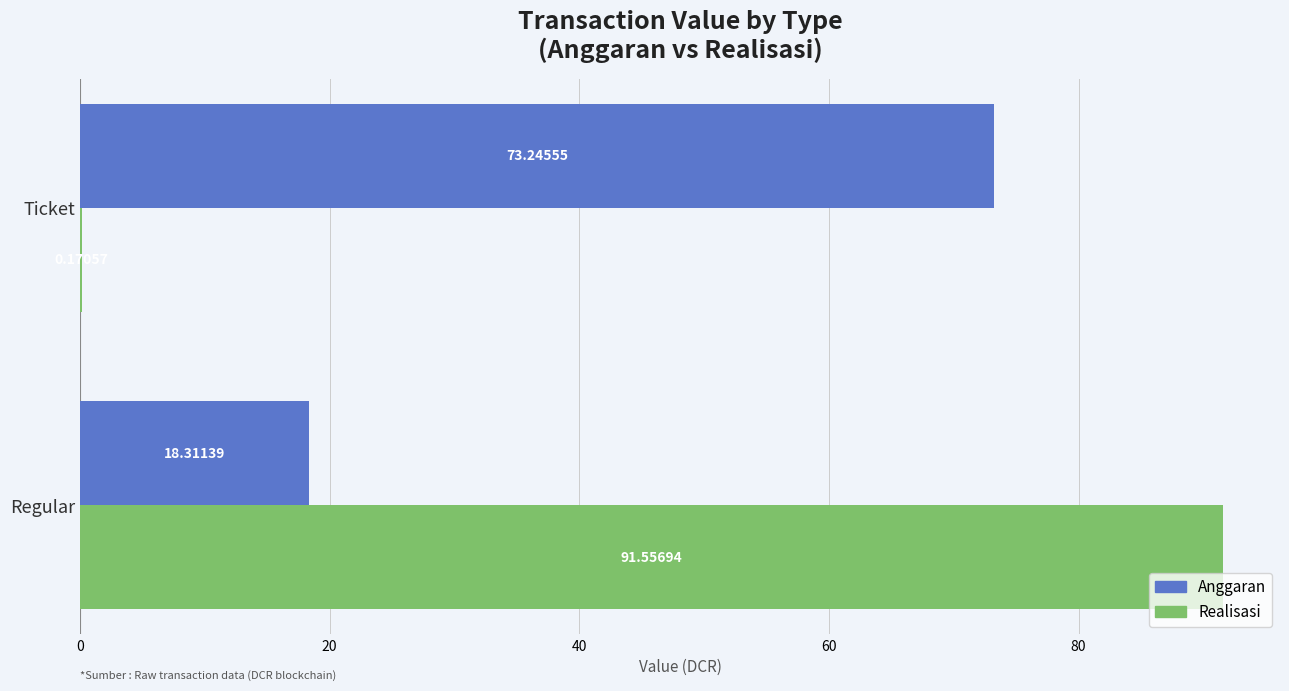

Which label corresponds to the largest value in the chart?

Regular